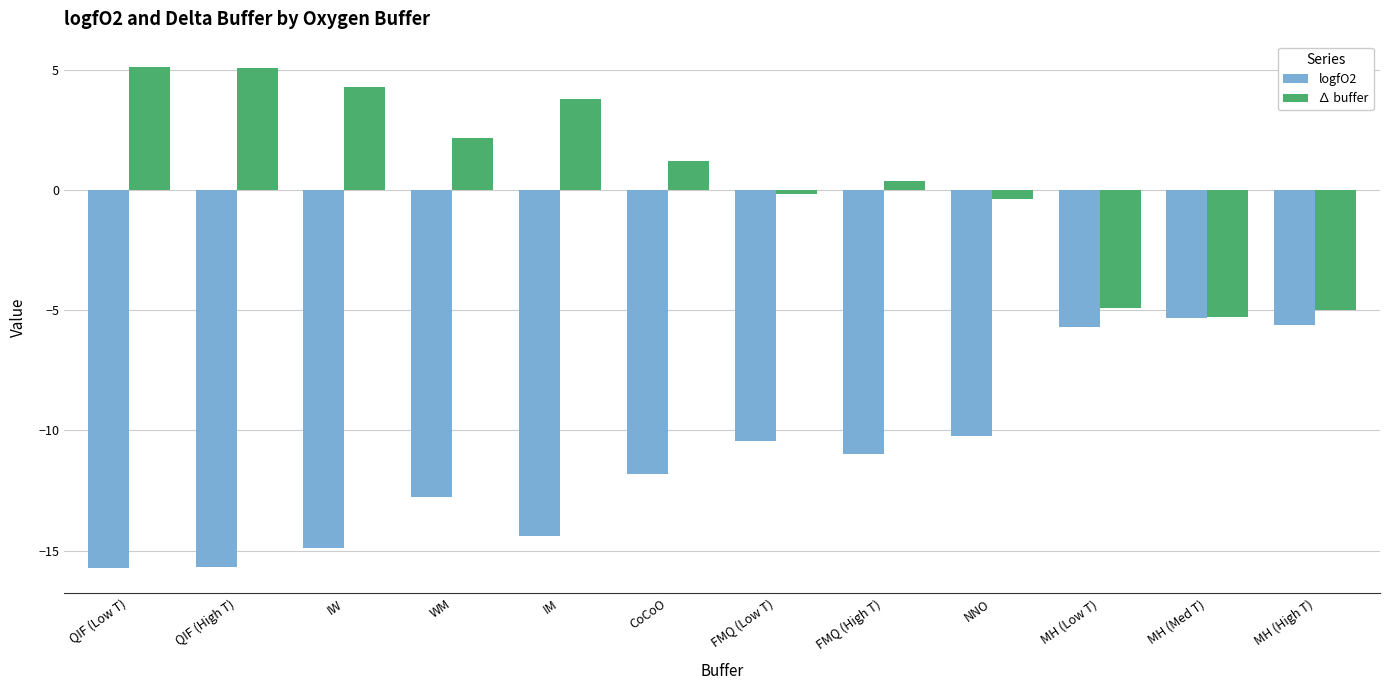

At which label is logfO2 closest to -10?

NNO